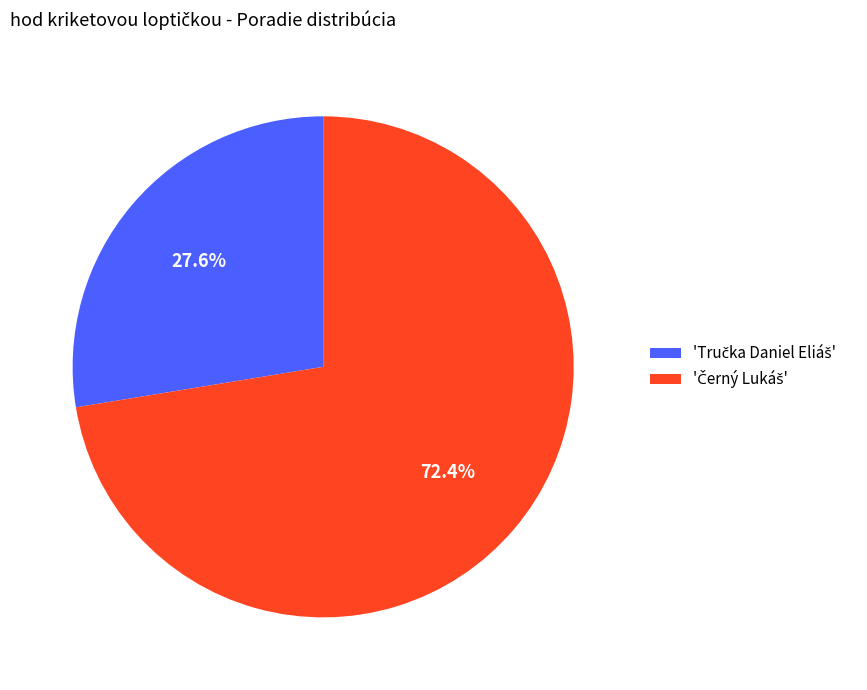

Is there a majority slice in this chart?

Yes